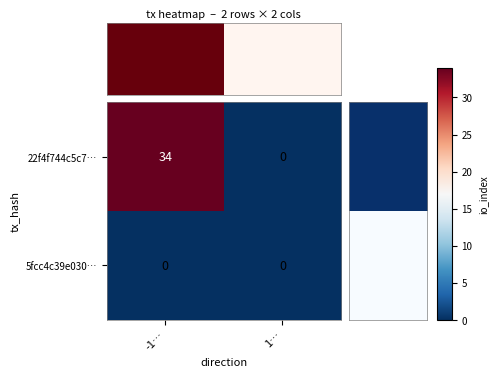

List the series in order of their overall mean, lowest first.

5fcc4c39e030…, 22f4f744c5c7…